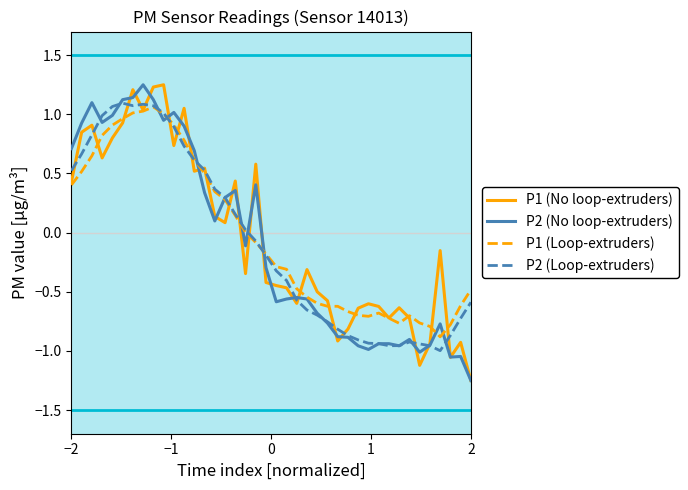

How many negative values does the P1 (No loop-extruders) series have?

22